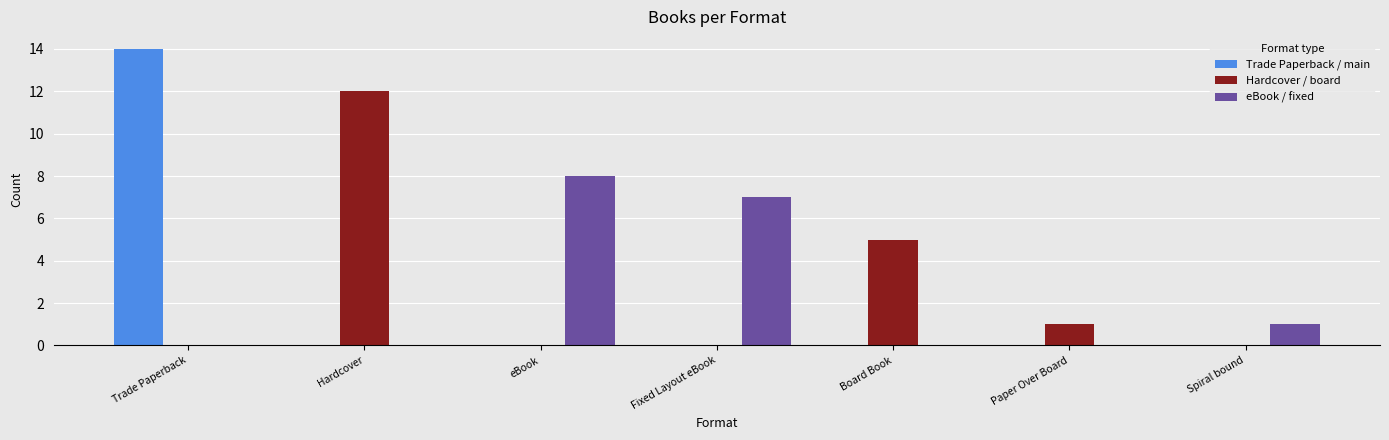

Read the Trade Paperback / main value at Trade Paperback.

14